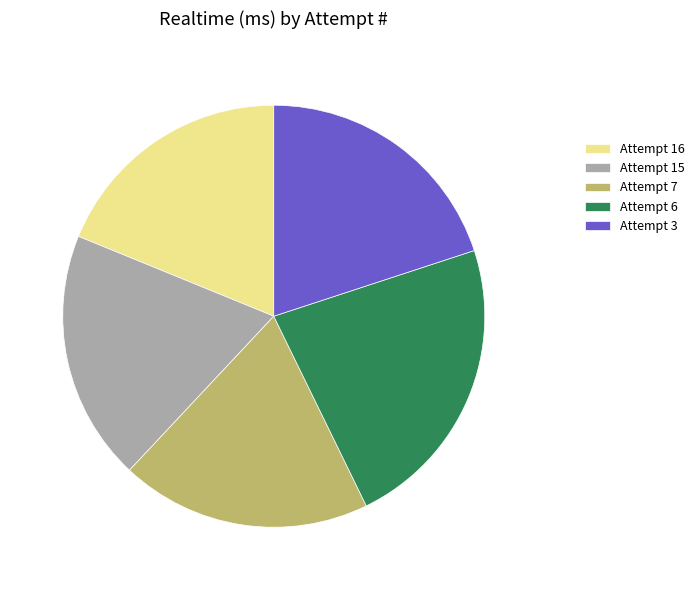

What is the ratio of the value at Attempt 7 to the value at Attempt 15?

1.0